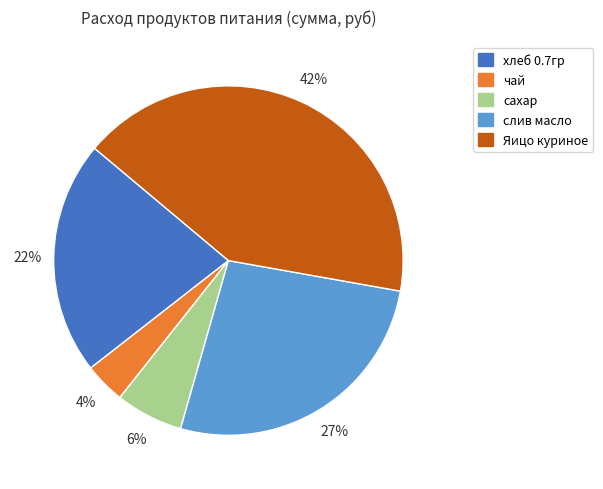

Rank the categories by value from lowest to highest.

чай, сахар, хлеб 0.7гр, слив масло, Яицо куриное